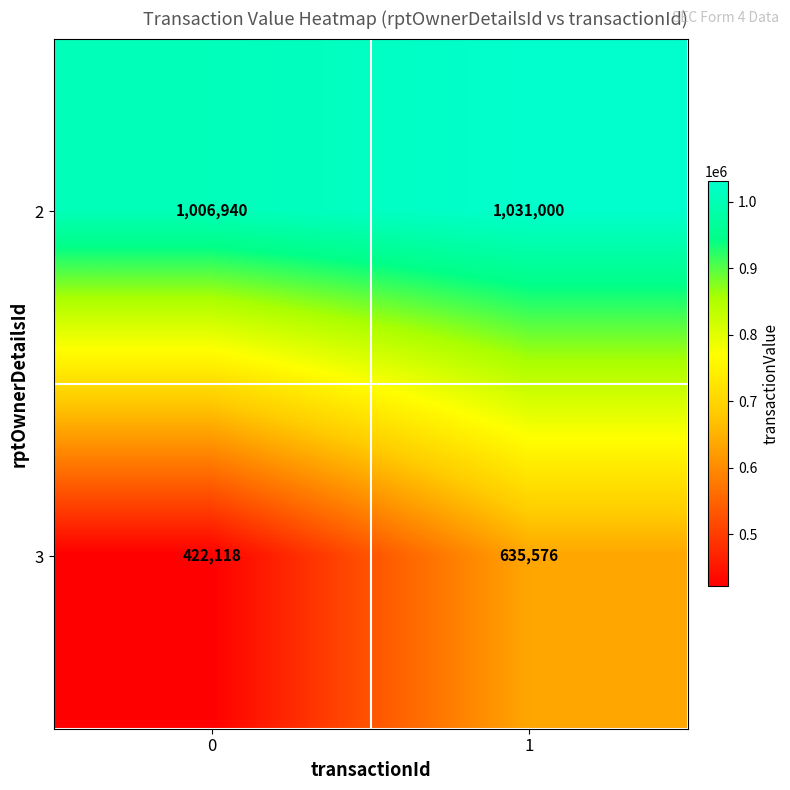

List the series in order of their peak value, highest first.

2, 3